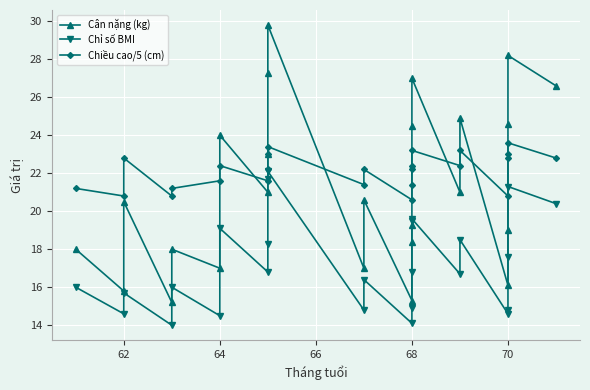

How many categories are shown in the chart?

25